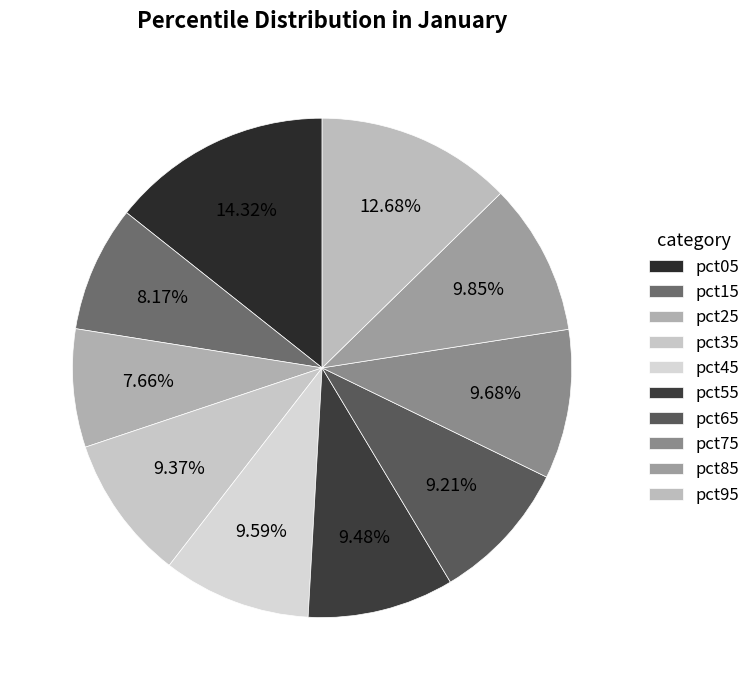

To the nearest percent, what percentage of the pie is pct85?

10%